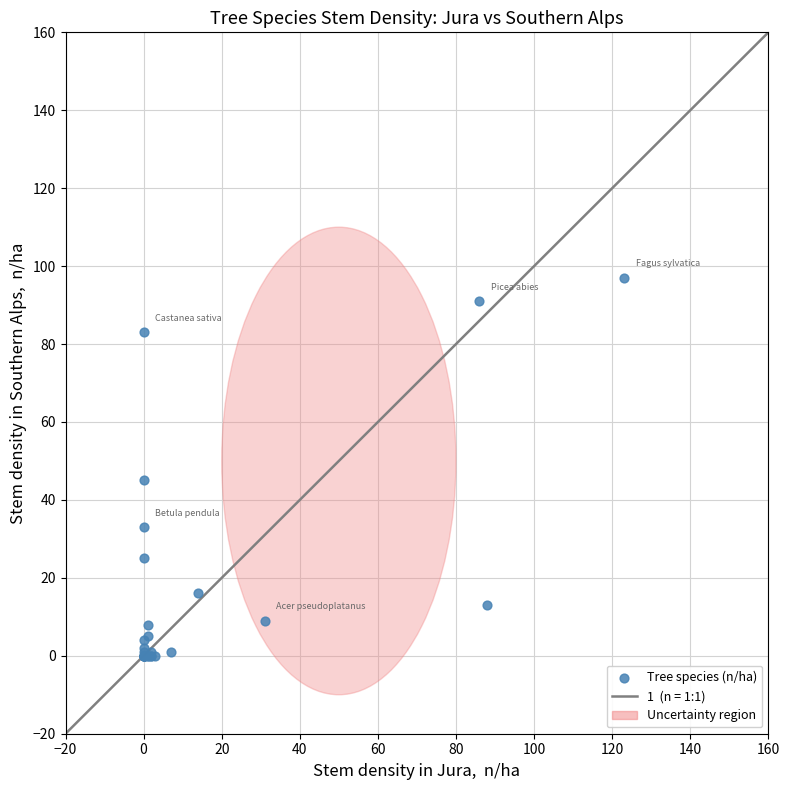

What Y value in the scatter plot is closest to 48?

45